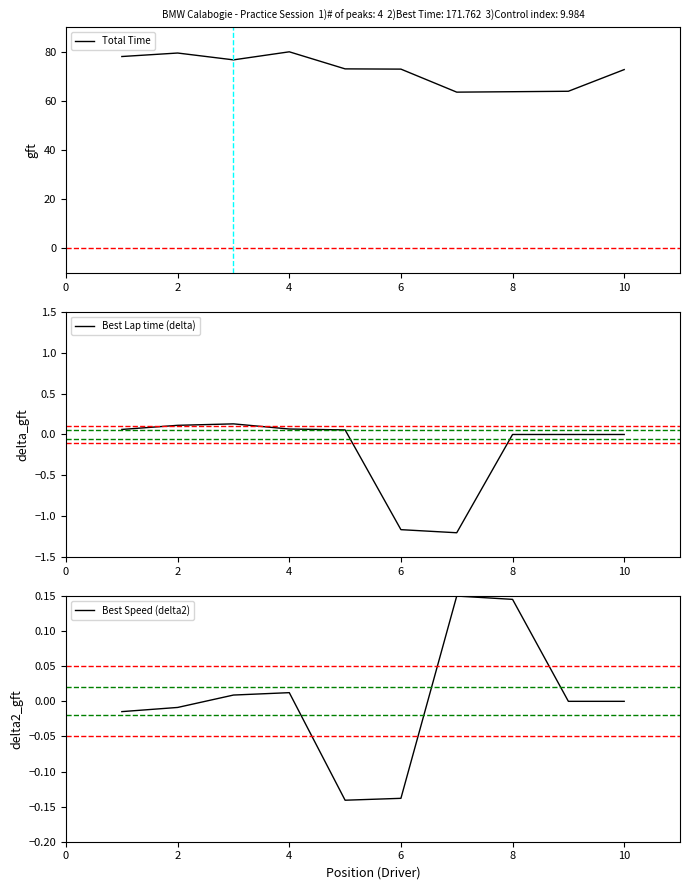

Reading left to right, transcribe all the data shown in this chart.

Total Time: 78.1	79.5	76.7	80.0	73.1	73.0	63.6	63.8	63.9	72.8
Best Lap time (delta): 0.1	0.1	0.1	0.1	0.1	-1.2	-1.2	0.0	0.0	0.0
Best Speed (delta2): -0.0	-0.0	0.0	0.0	-0.1	-0.1	0.1	0.1	0.0	0.0